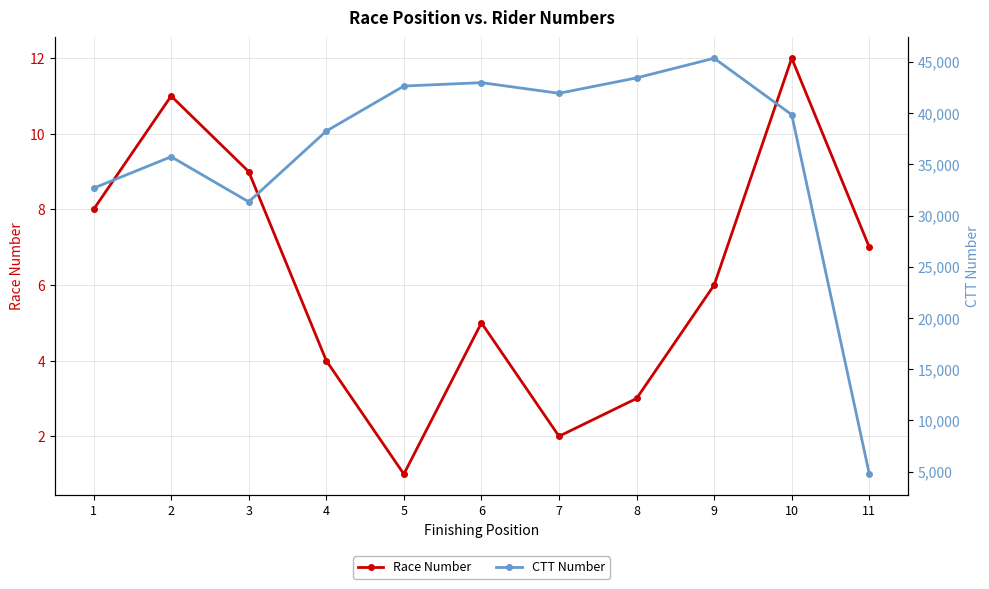

Reading right to left, list all the values displayed in this chart.

Race Number: 7	12	6	3	2	5	1	4	9	11	8
CTT Number: 4768	39839	45350	43430	41929	42967	42636	38239	31335	35736	32669